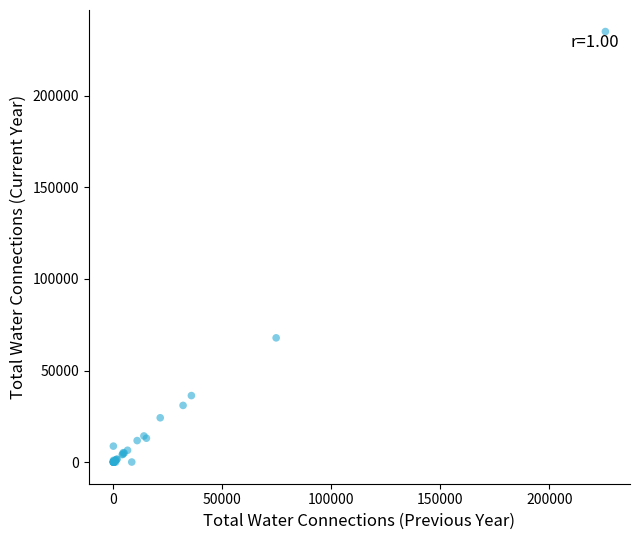

What Y value in the scatter plot is closest to 117457?

67825